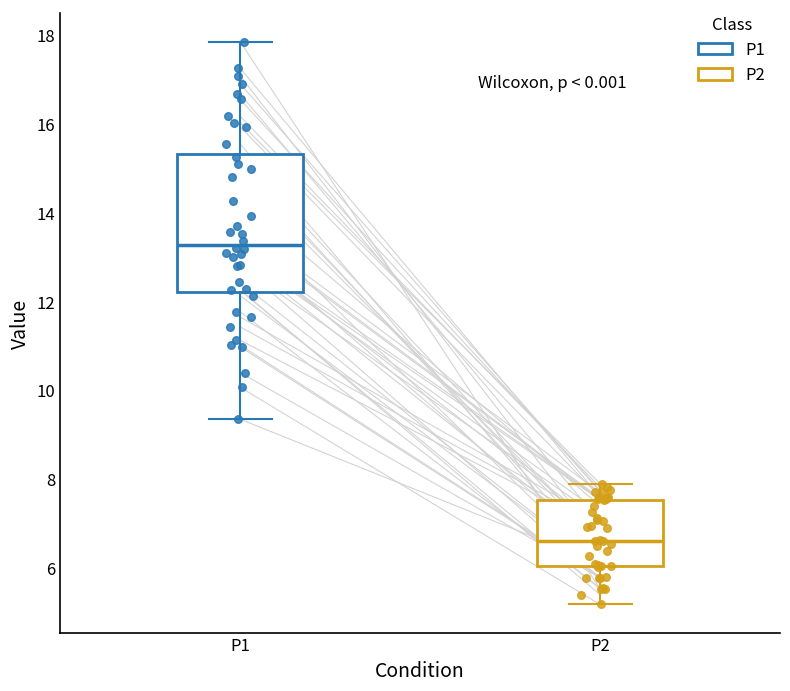

Reading left to right, transcribe this box plot: for each box, give where its median line is, the range the box spans, and where its two whiskers end, as read against the y-axis. The values are not printed on the chart, so give them approximately, as read against the axis.

P1: median 13.2, box 12.2 to 15.4, whiskers 9.4 to 17.8
P2: median 6.6, box 6.0 to 7.6, whiskers 5.2 to 8.0